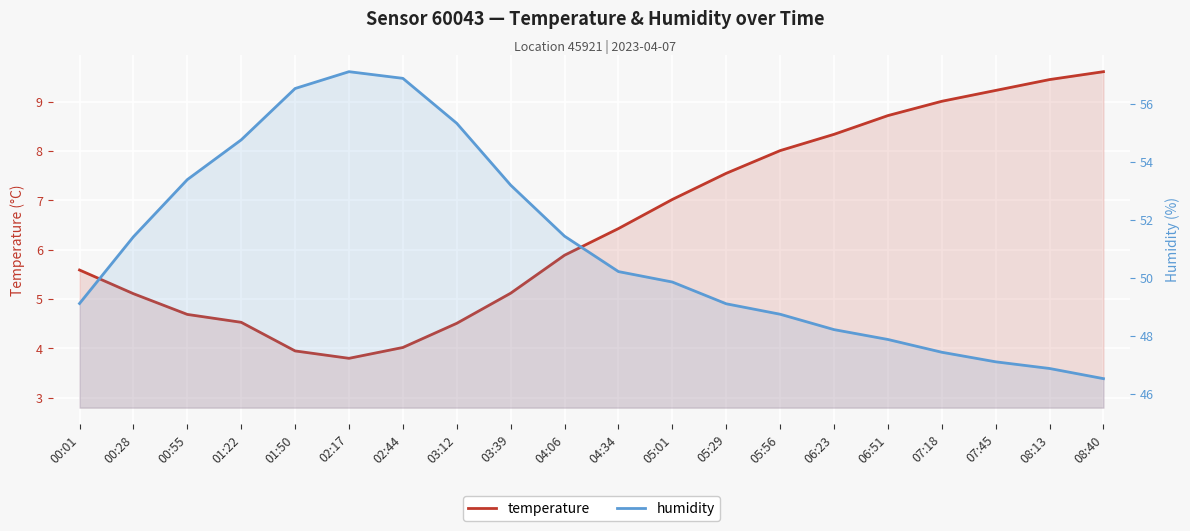

Read the temperature value at 00:01.

5.6